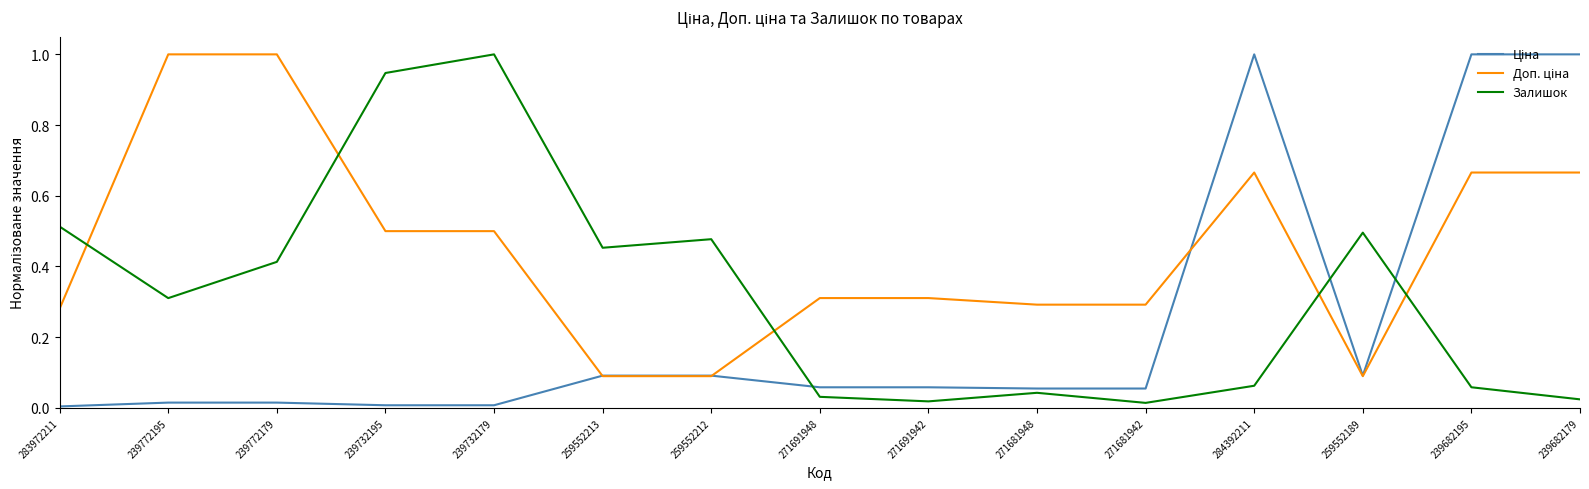

The Залишок series shows 0.0 at 239682179. True or false?

True